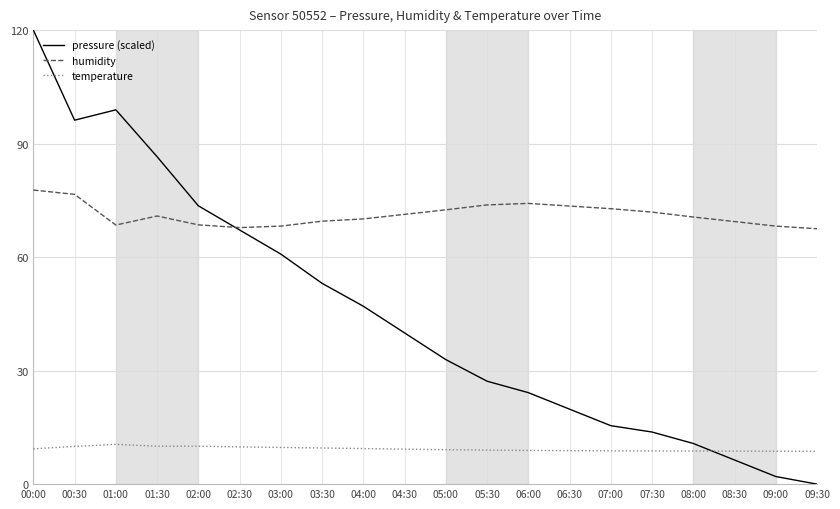

At how many categories does at least one series exceed 45?

20